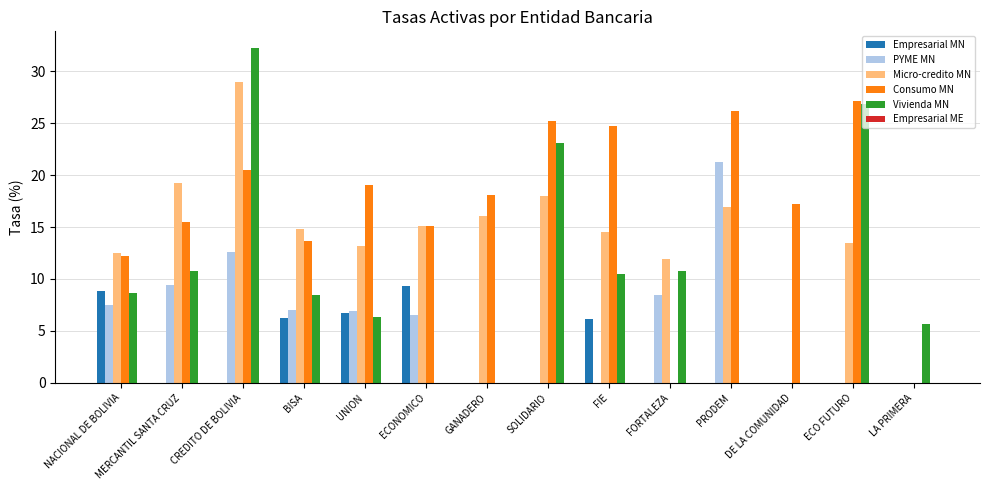

Which series has the widest spread of values?

Vivienda MN